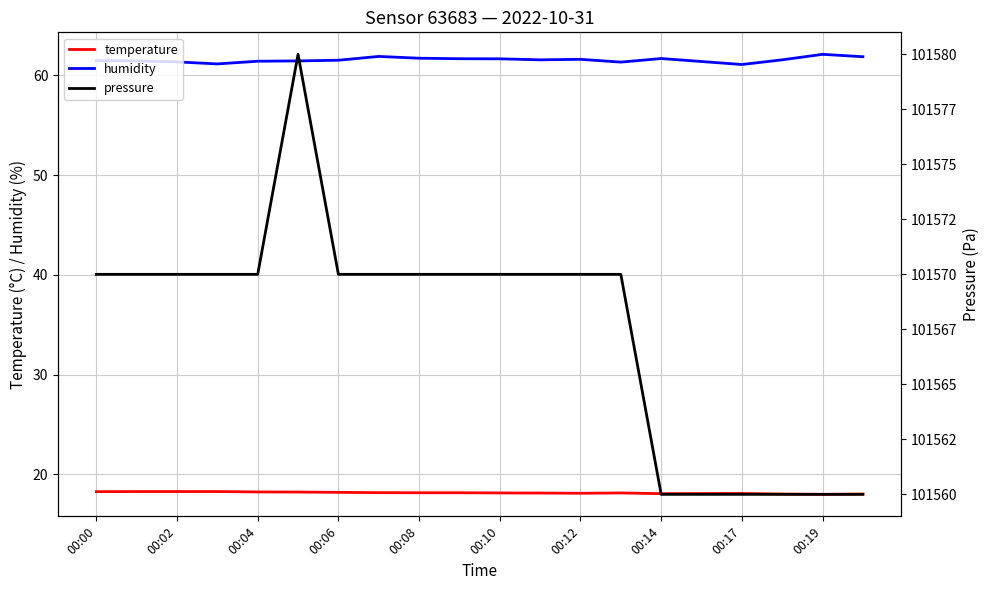

What is the label of the 12th point from the left?

11